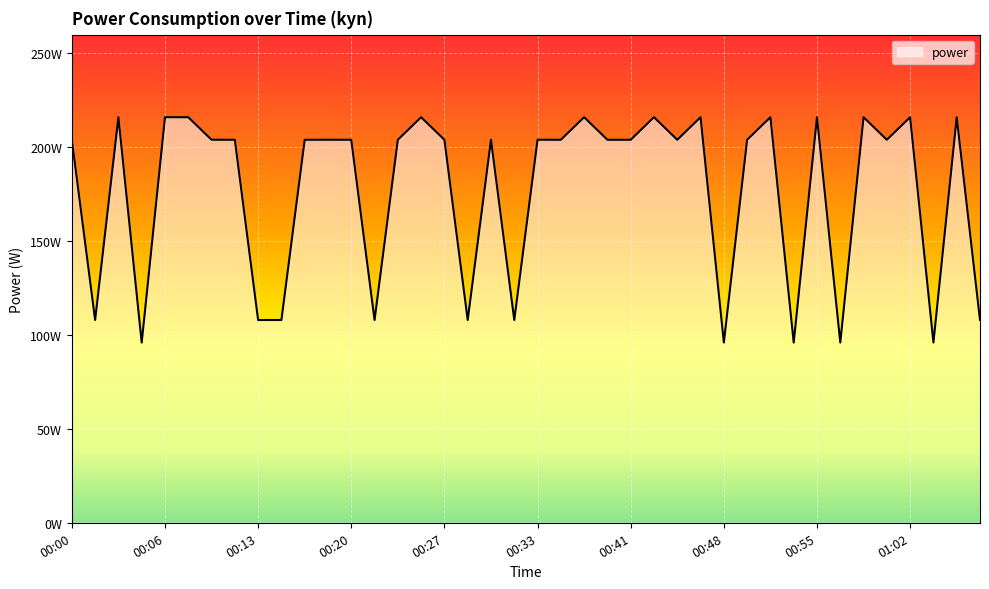

Does the chart display data point markers on the line(s)?

No